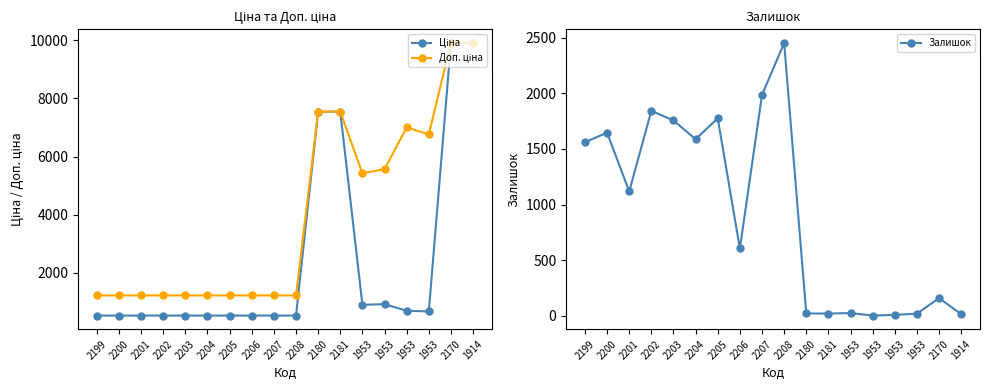

Is this an area chart (filled region under the line)?

No